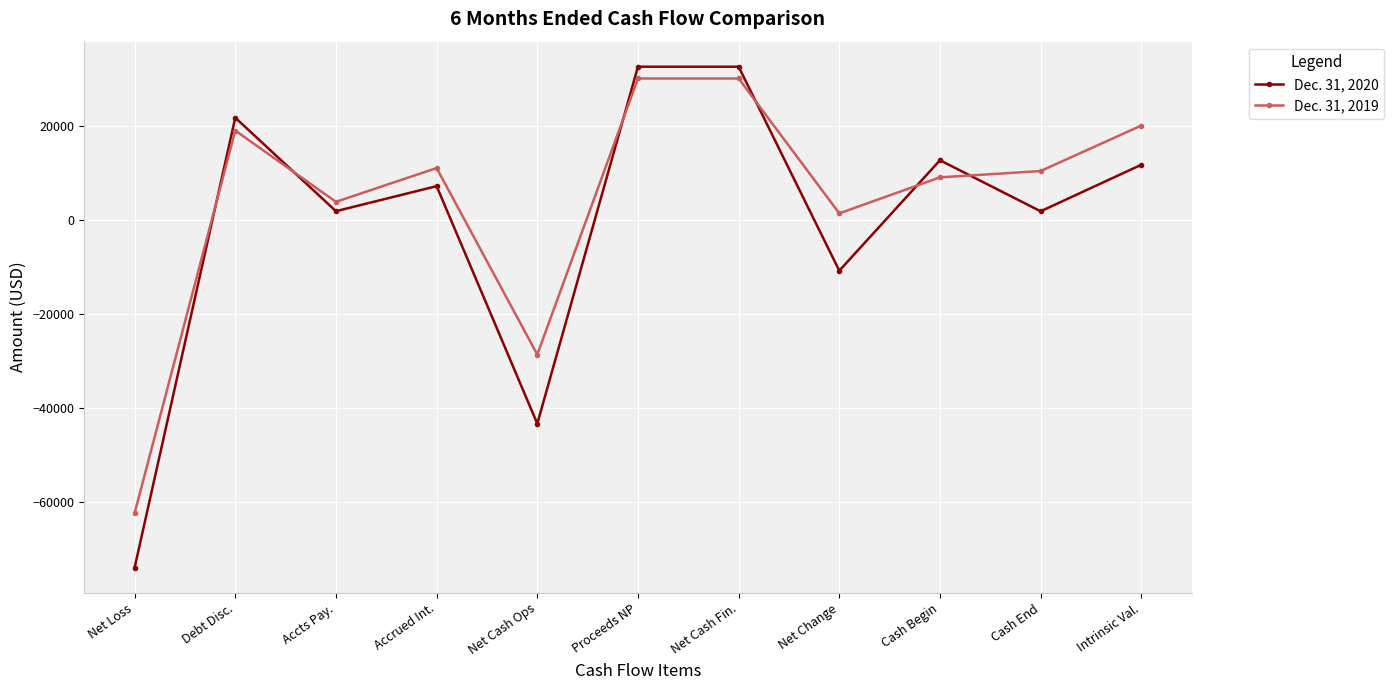

How many values in Dec. 31, 2019 are below zero?

2